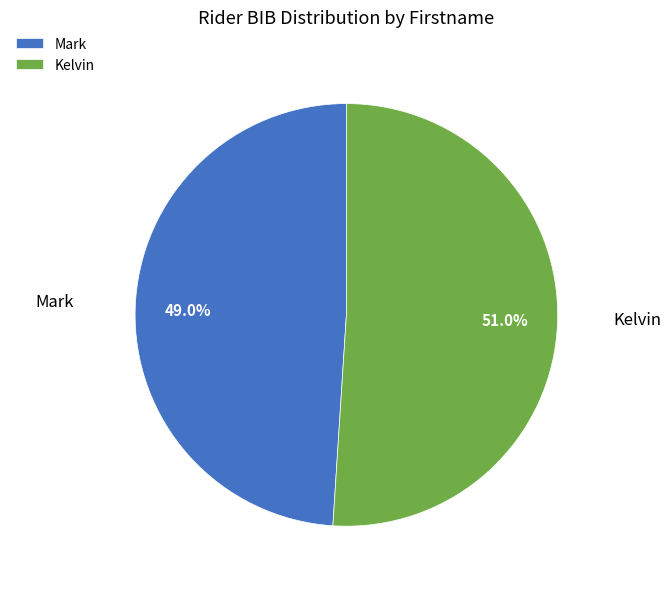

Do Mark and Kelvin together represent more than half of the pie?

Yes